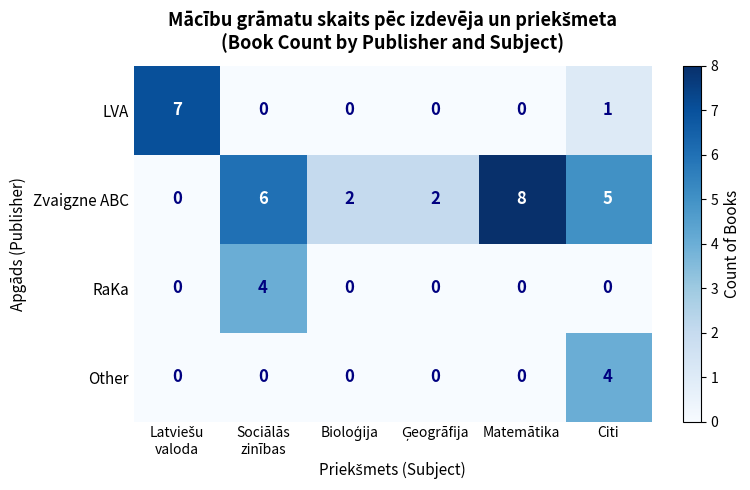

Reading right to left, what are all the values shown in this chart?

LVA: 1	0	0	0	0	7
Zvaigzne ABC: 5	8	2	2	6	0
RaKa: 0	0	0	0	4	0
Other: 4	0	0	0	0	0